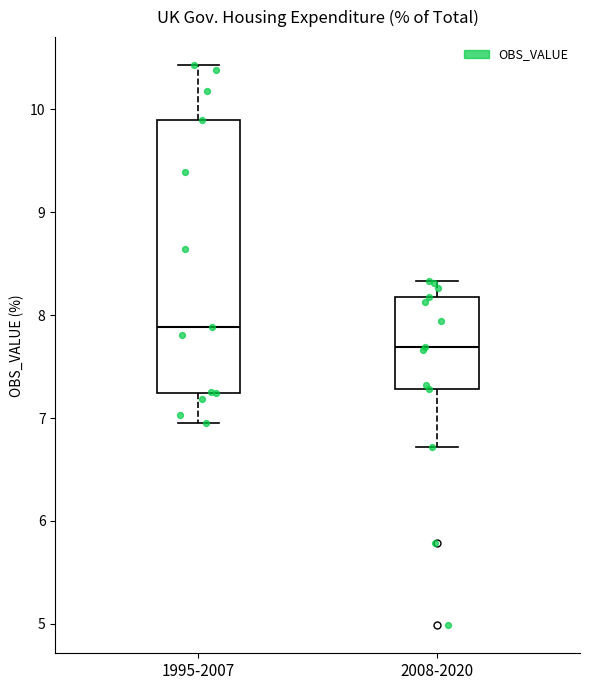

Reading left to right, read every box against the y-axis: the position of its median line, the range the box covers, and the ends of its whiskers. The values are not printed on the chart, so give them approximately, as read against the axis.

1995-2007: median 7.9, box 7.2 to 9.9, whiskers 7.0 to 10.4
2008-2020: median 7.7, box 7.3 to 8.2, whiskers 6.7 to 8.3